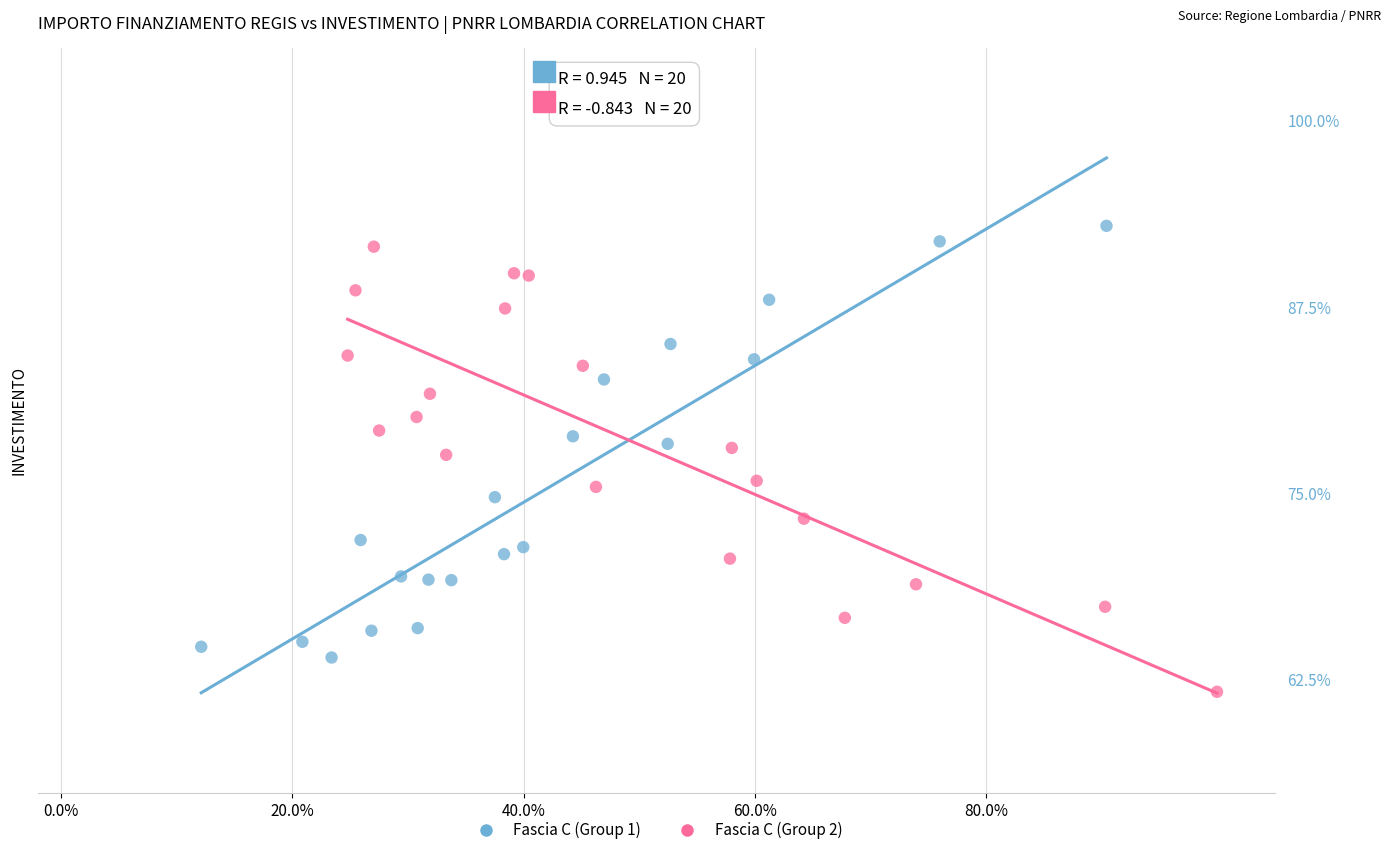

What are all the series names shown in the legend?

Fascia C (Group 1), Fascia C (Group 2)